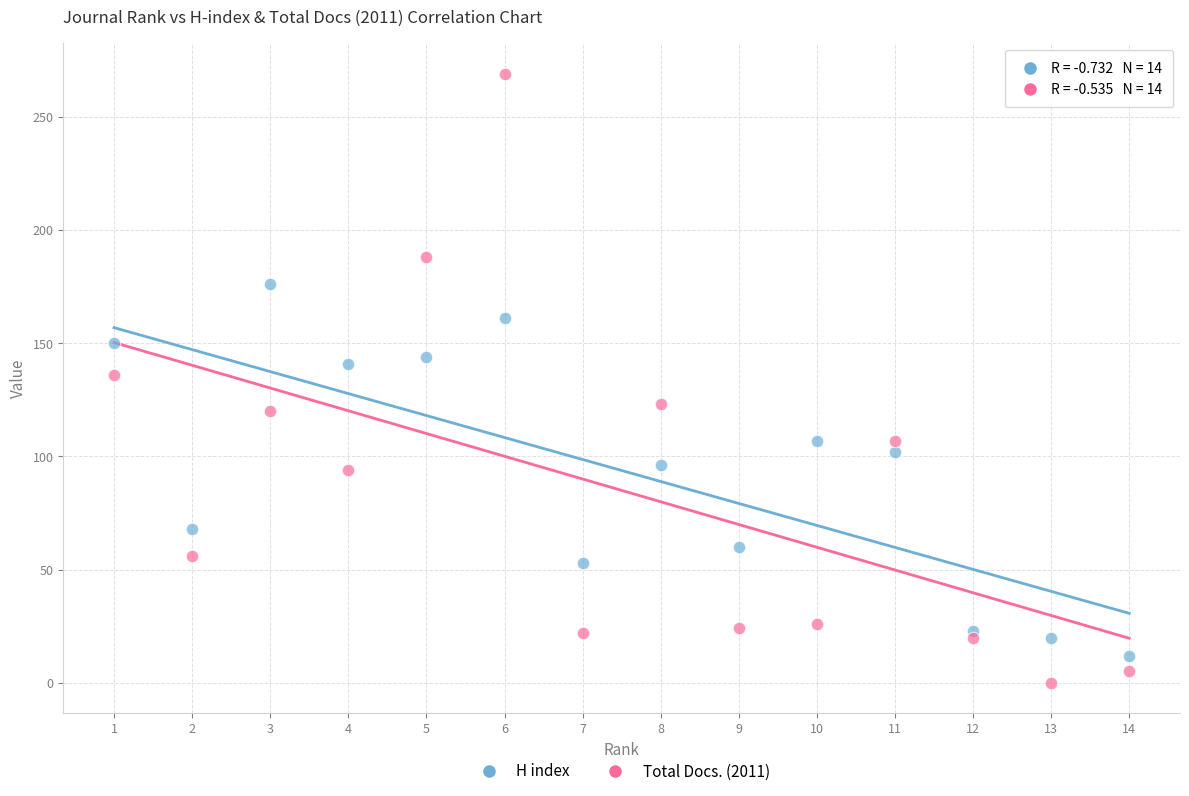

What is the X range (max minus min) for the scatter plot?

13